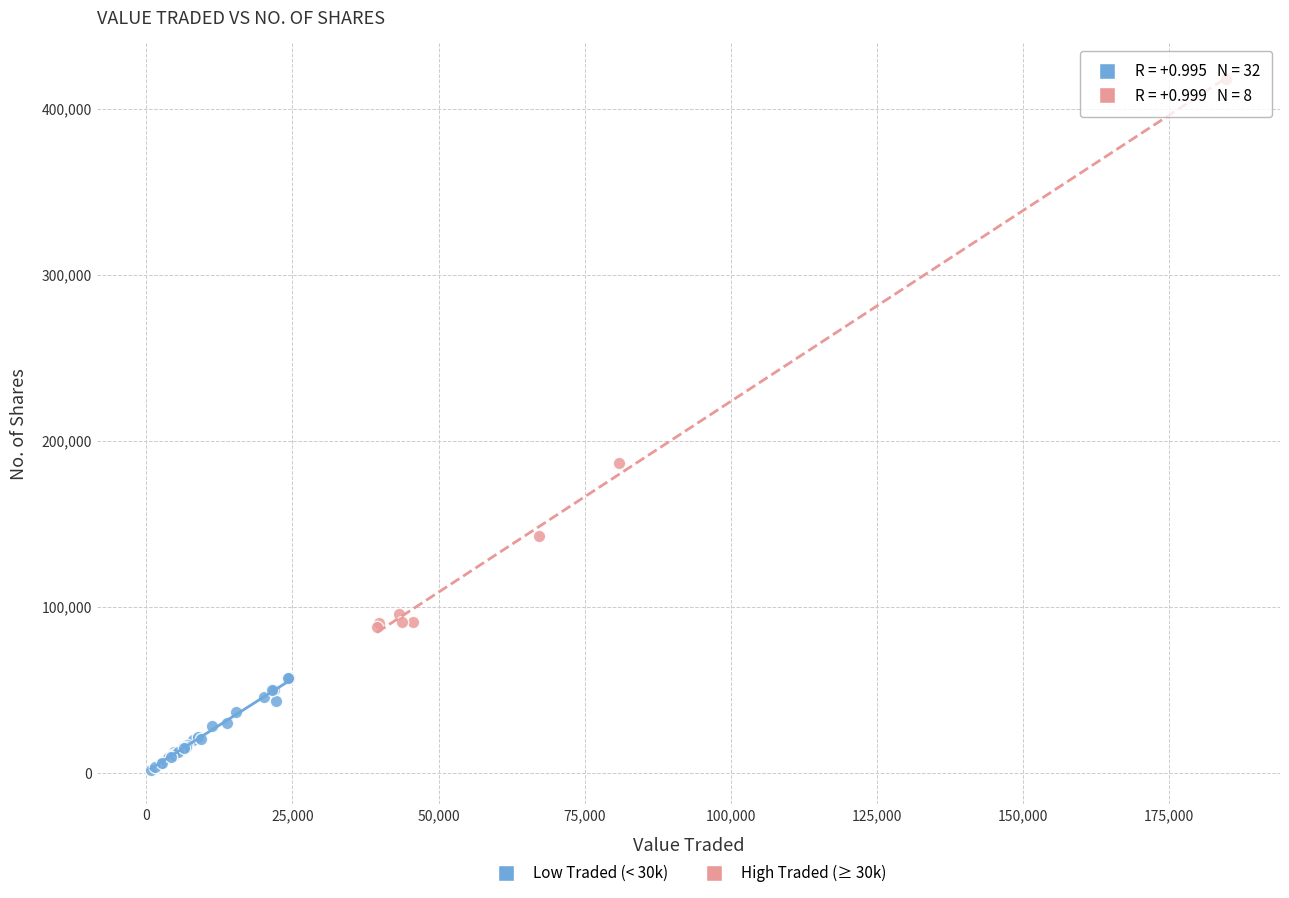

Which series contains the lowest Y value?

Low Traded (< 30k)